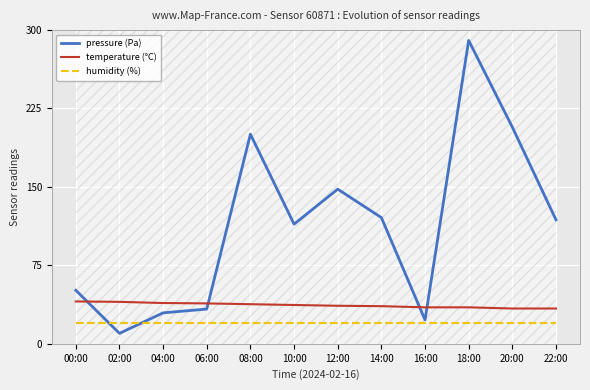

How many lines are shown in the chart?

3